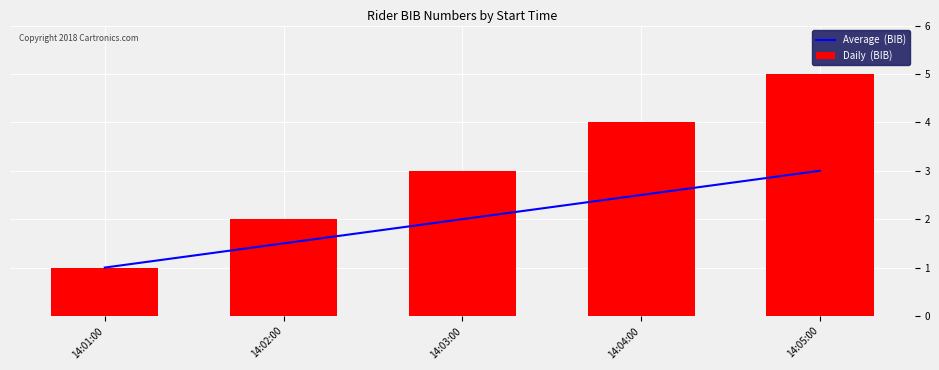

Where is Average  (BIB) nearest to the value 2?

14:03:00